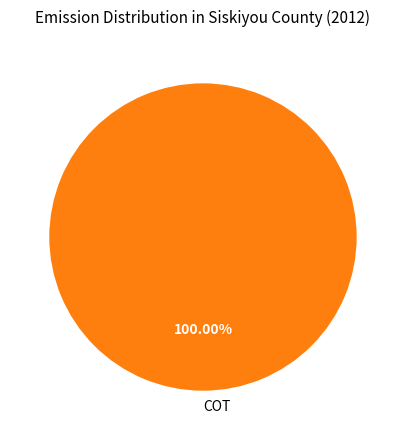

Count the number of slices in the pie.

1